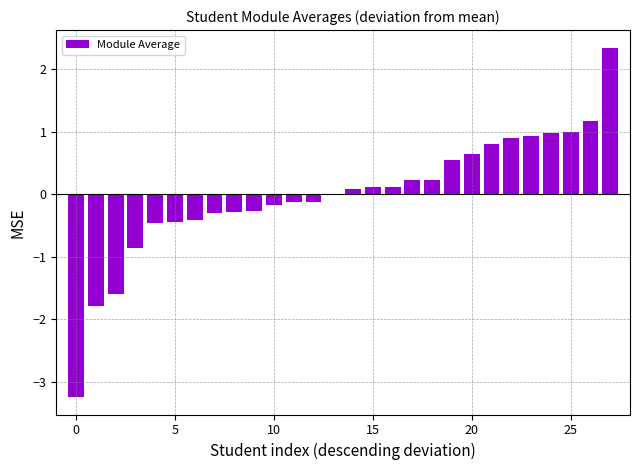

How many data points does each series have?

28